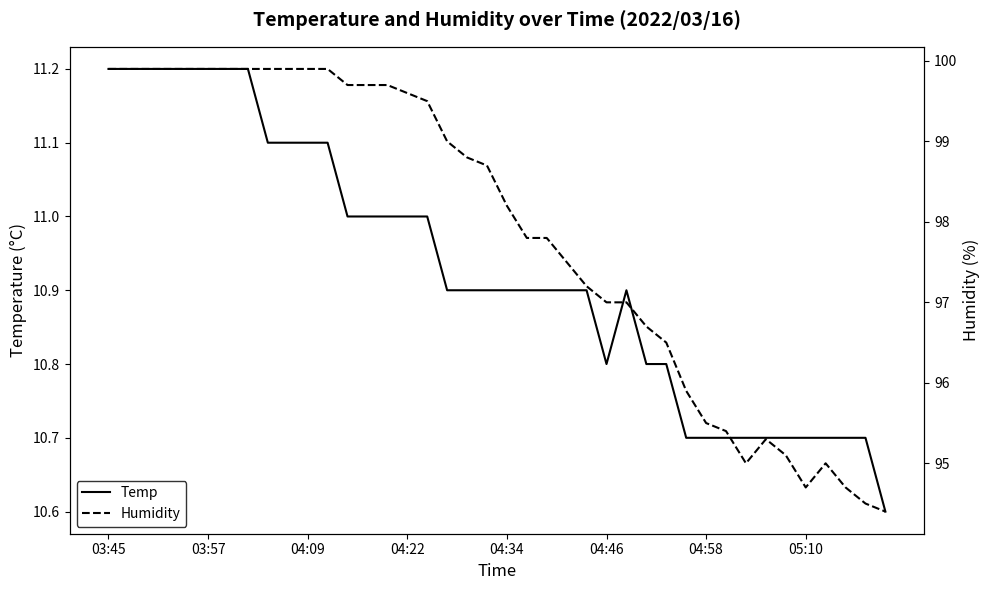

How many lines are shown in the chart?

2